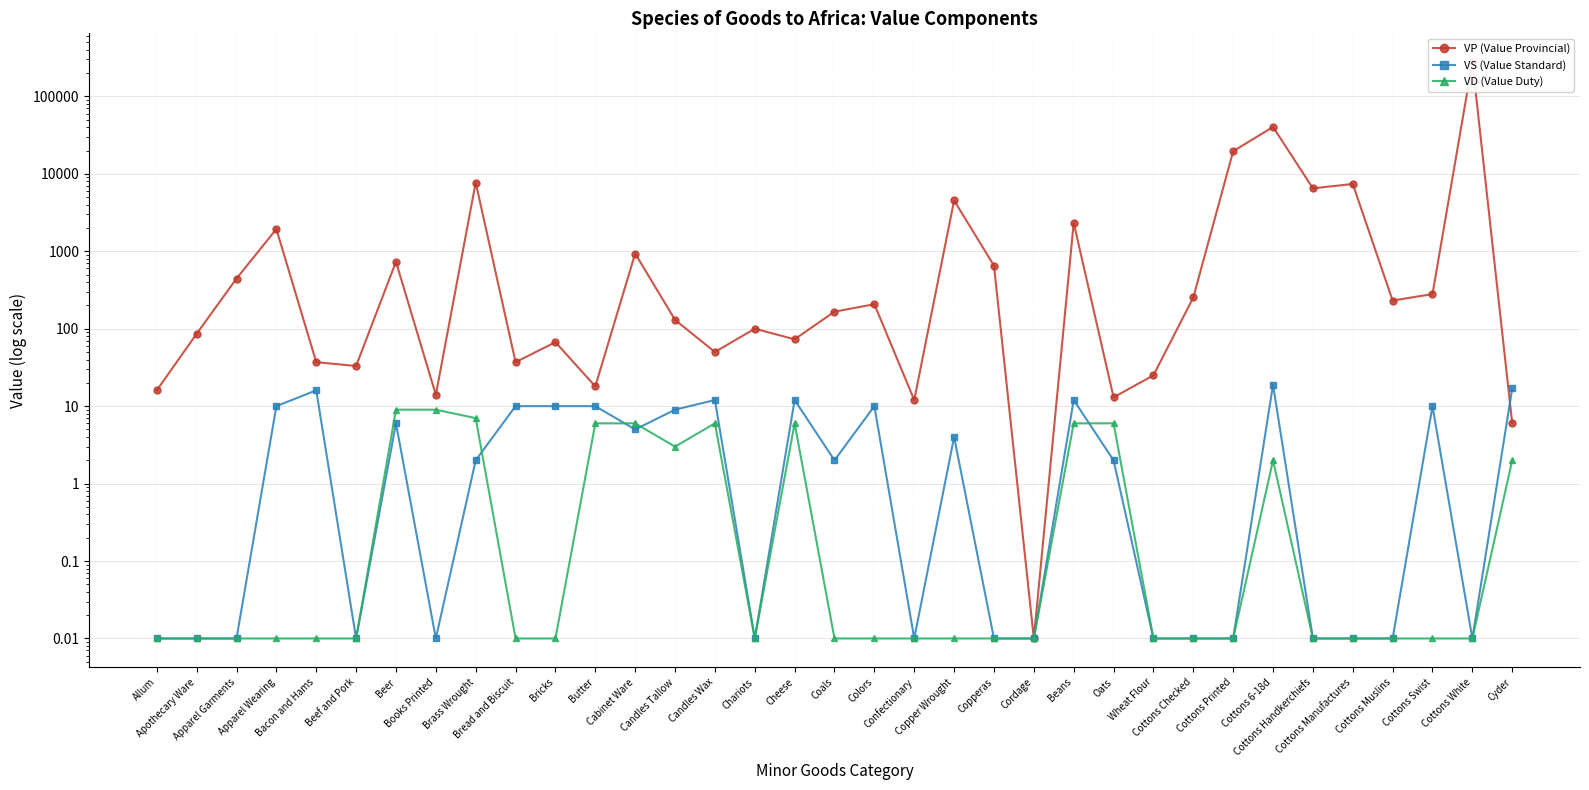

What position from the left is Cabinet Ware?

13